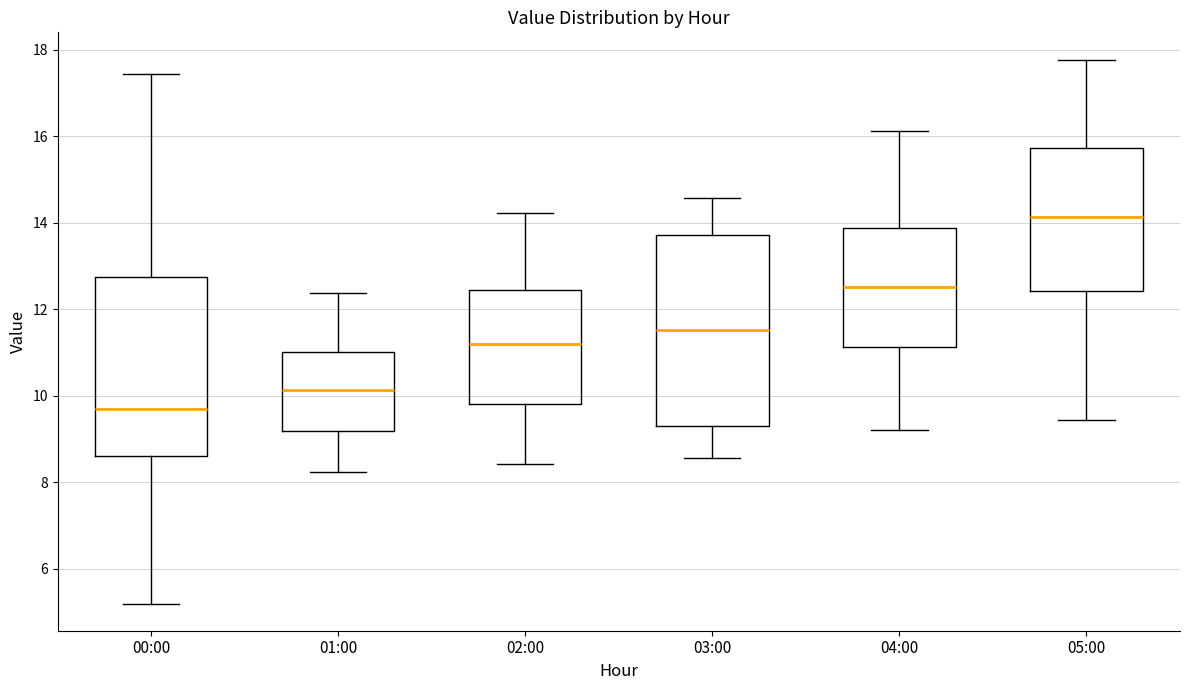

Reading left to right, read every box against the y-axis: the position of its median line, the range the box covers, and the ends of its whiskers. The values are not printed on the chart, so give them approximately, as read against the axis.

00:00: median 9.8, box 8.6 to 12.8, whiskers 5.2 to 17.4
01:00: median 10.2, box 9.2 to 11.0, whiskers 8.2 to 12.4
02:00: median 11.2, box 9.8 to 12.4, whiskers 8.4 to 14.2
03:00: median 11.6, box 9.2 to 13.8, whiskers 8.6 to 14.6
04:00: median 12.6, box 11.2 to 13.8, whiskers 9.2 to 16.2
05:00: median 14.2, box 12.4 to 15.8, whiskers 9.4 to 17.8